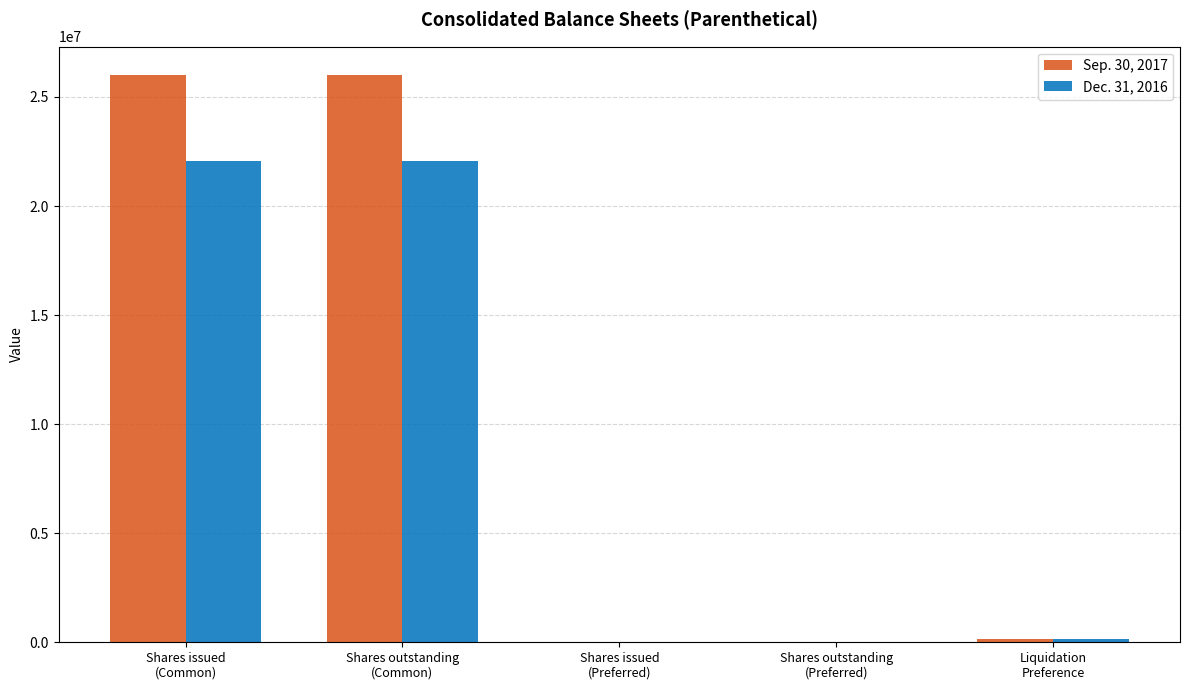

What is the approximate value of Sep. 30, 2017 at Shares outstanding
(Common), to the nearest 10?

26005140